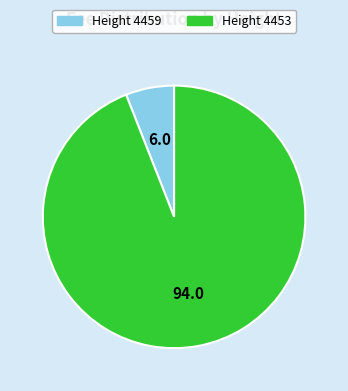

Which has a higher value, Height 4459 or Height 4453?

Height 4453